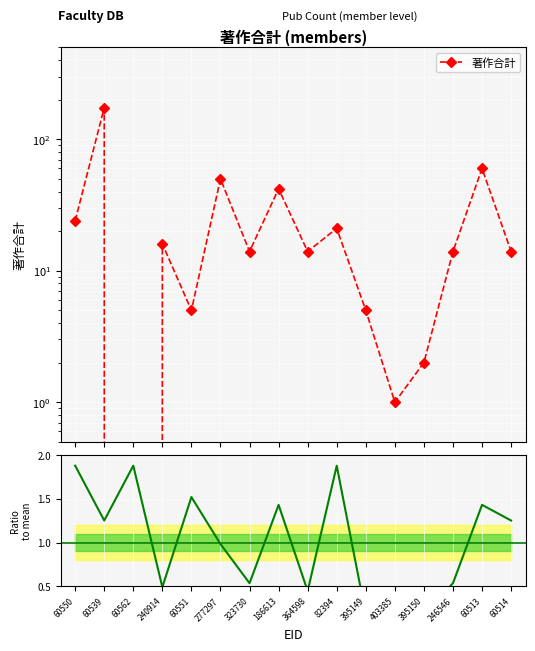

How many values in 著作合計 are above zero?

15